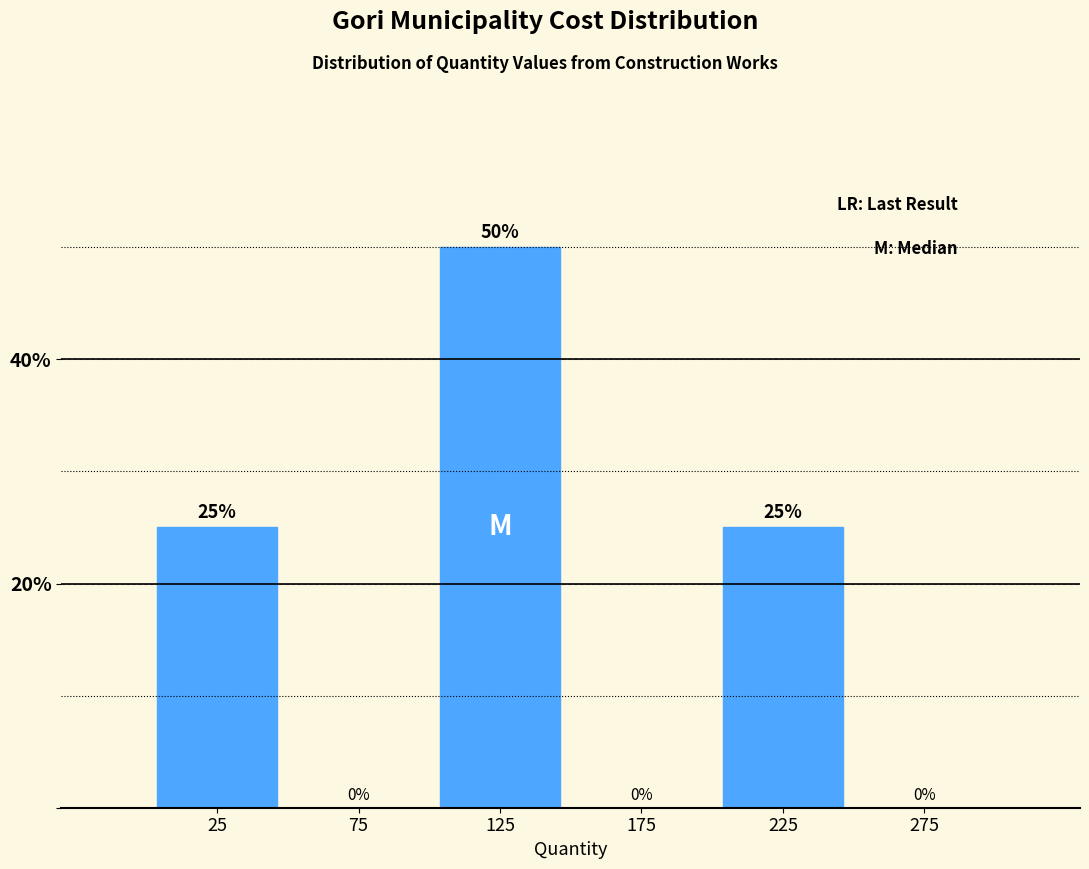

Which range on the x-axis has the tallest bar?

100 to 150